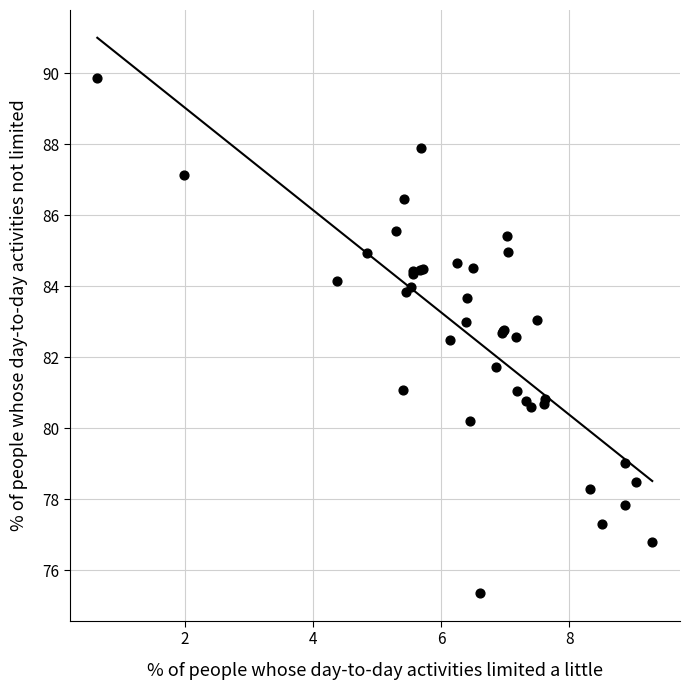

What Y value in the scatter plot is closest to 82?

81.7